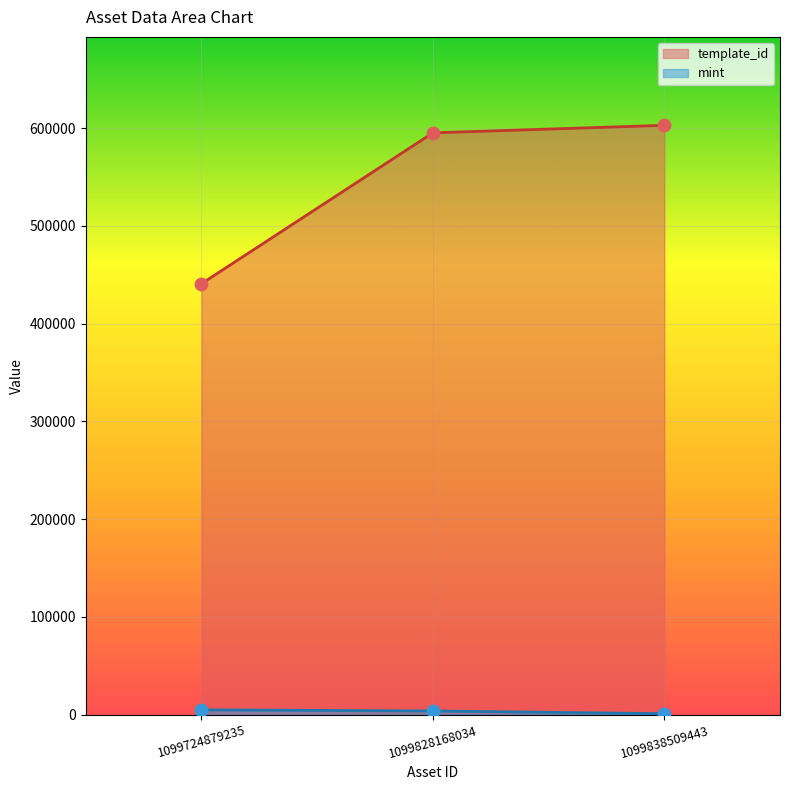

Is the value of mint at 1099828168034 greater than the value of template_id at 1099828168034?

No